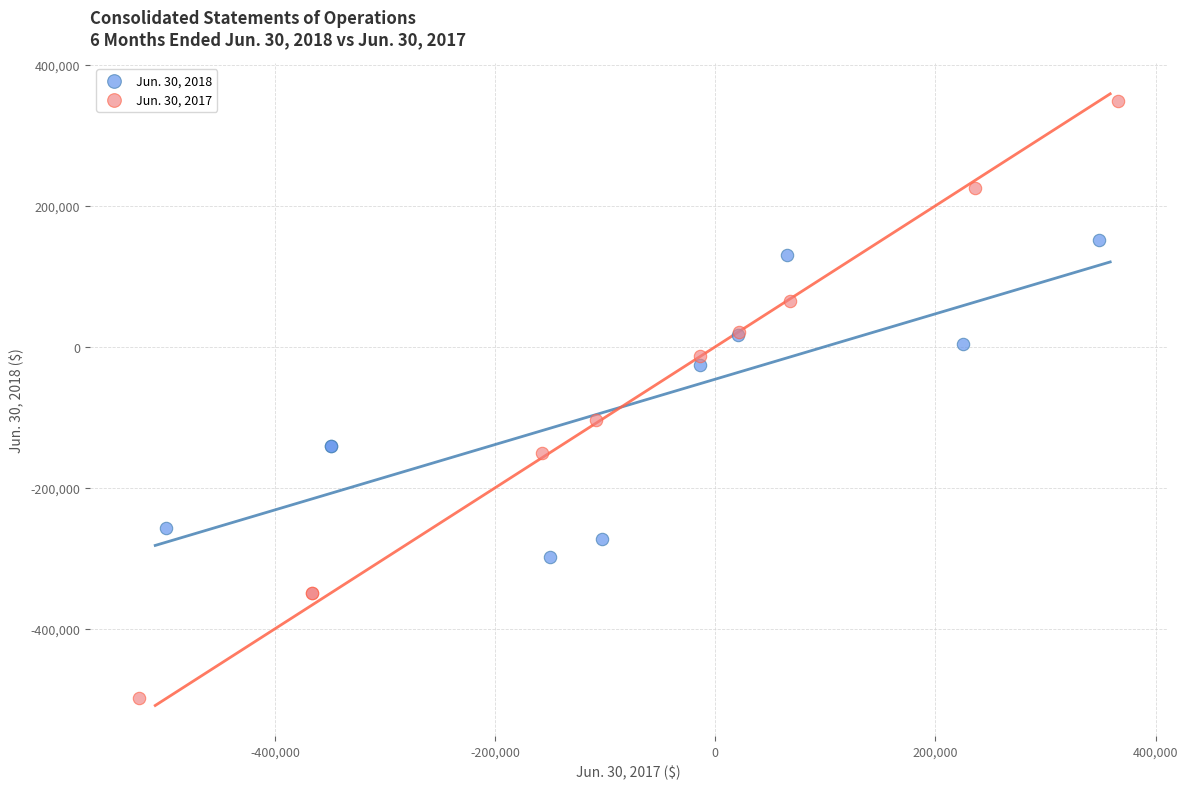

Which series has the largest Y range (max minus min)?

Jun. 30, 2017